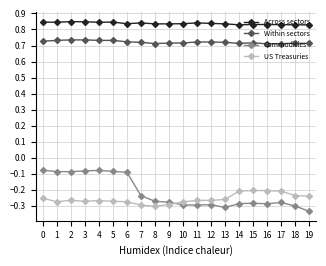

What is the sum of the Within sectors values at 3 and 4?

1.5